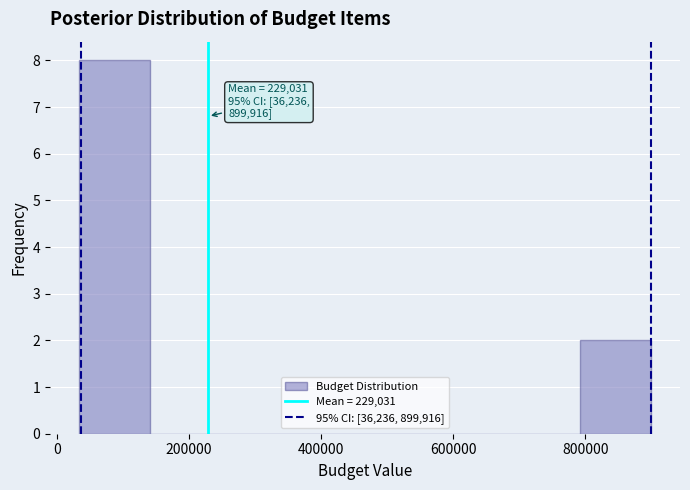

Which range on the x-axis has the tallest bar?

40000 to 140000